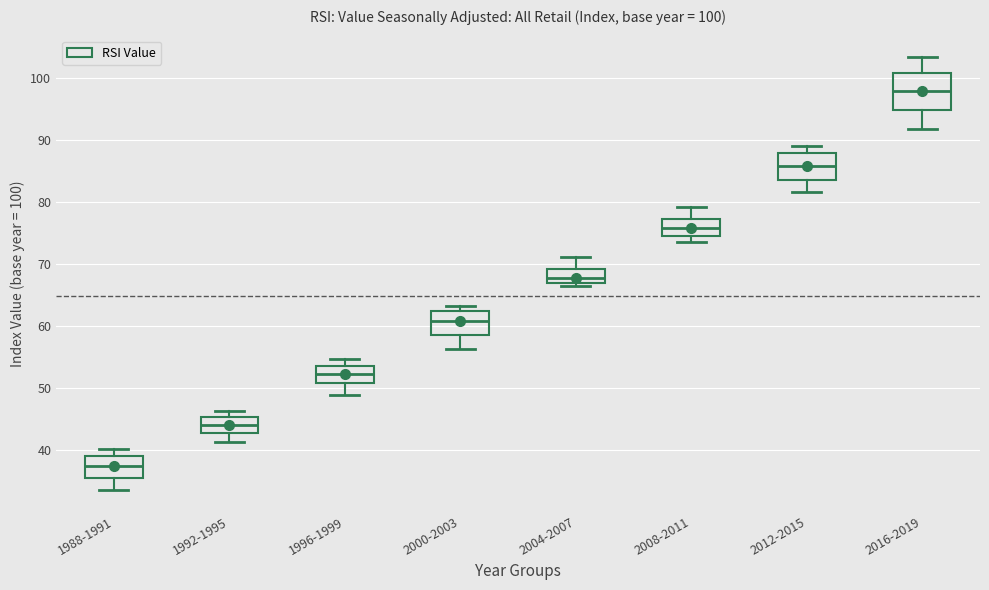

Which box has the highest median line?

2016-2019